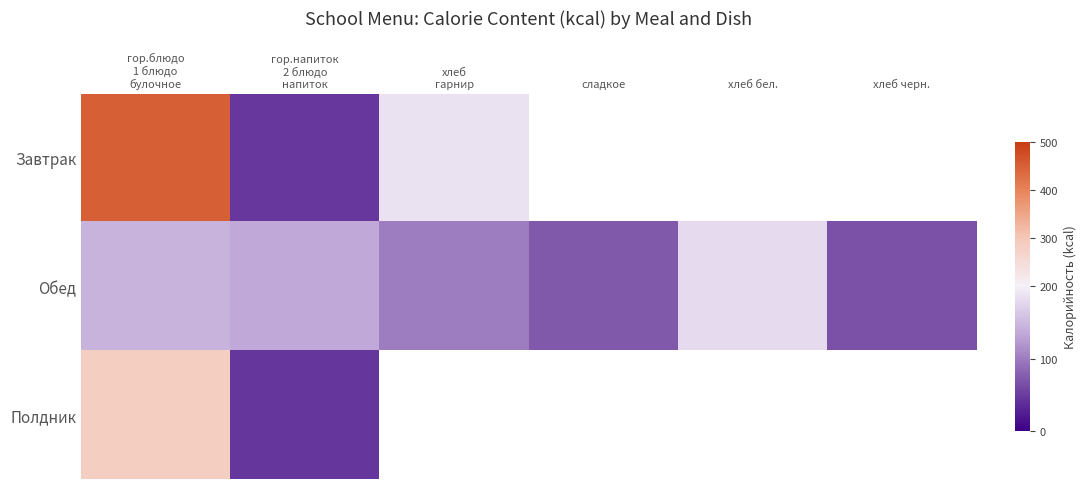

At which label does Завтрак reach its peak?

гор.блюдо 1 блюдо булочное